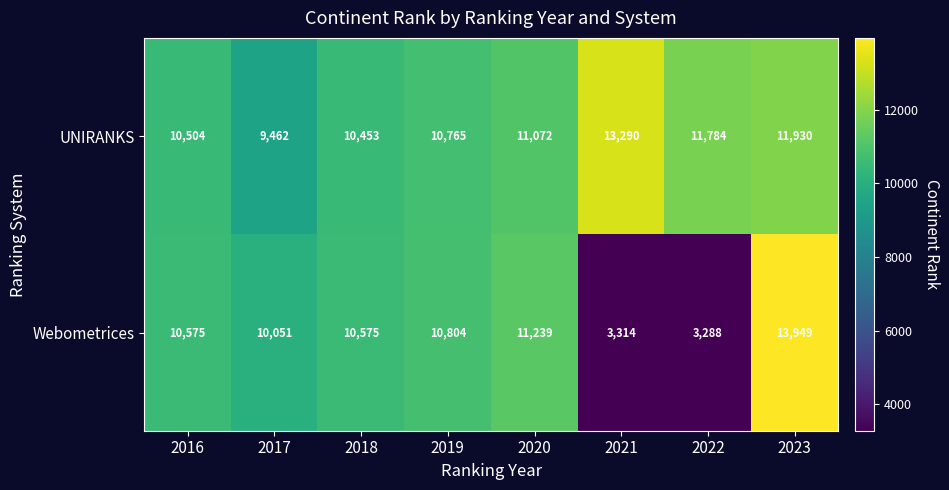

Which series has the widest spread of values?

Webometrices